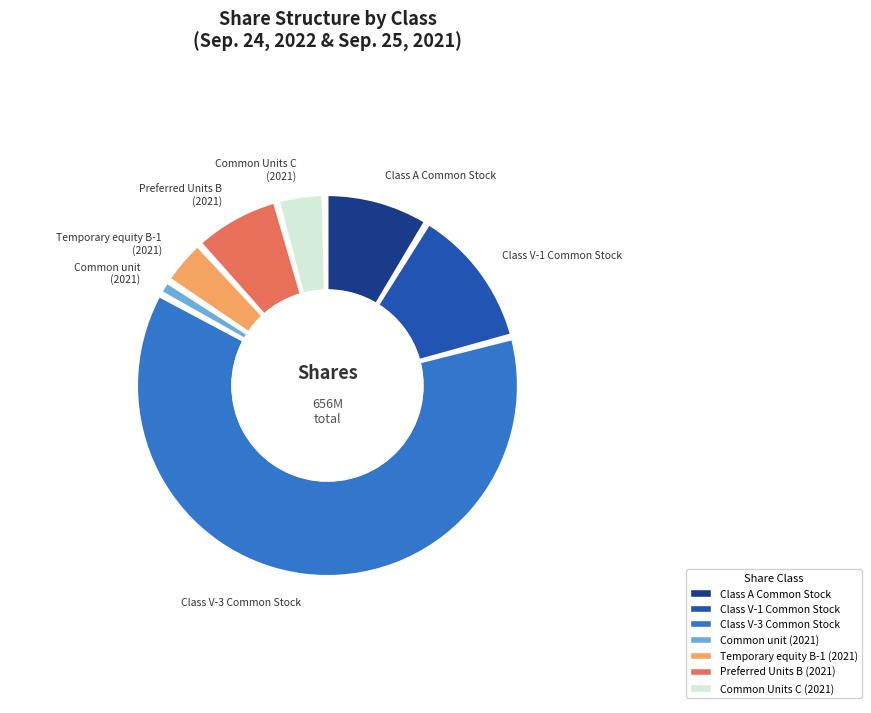

Is there any slice that represents more than half of the pie?

Yes